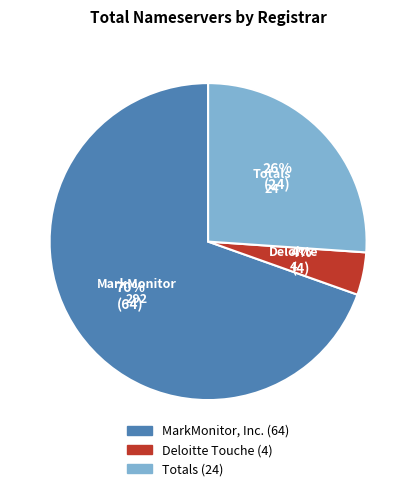

Is there a majority slice in this chart?

Yes